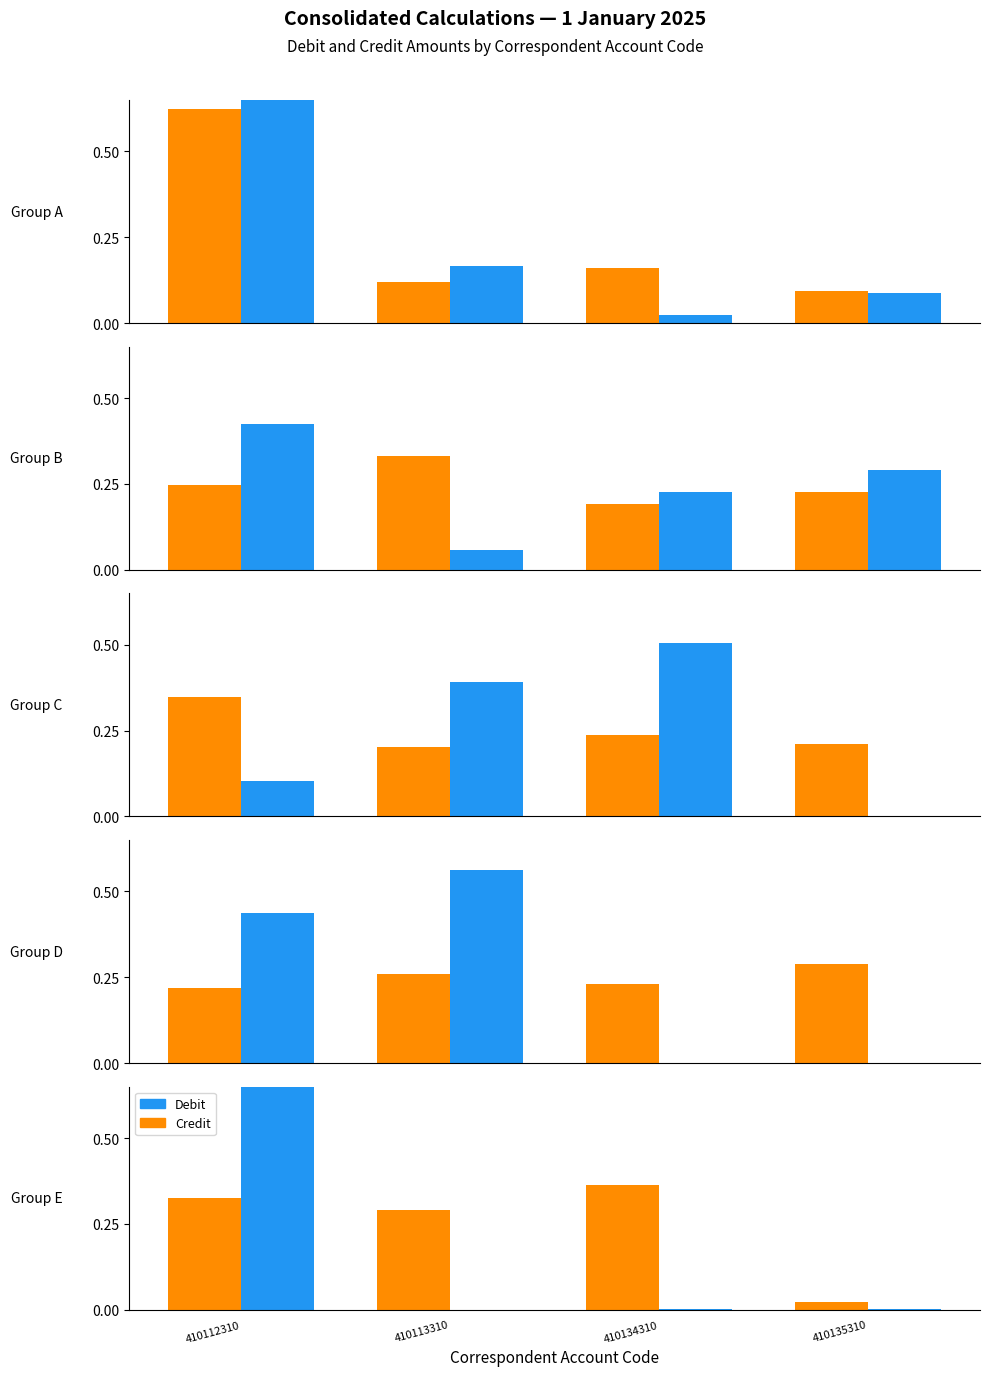

The Debit series shows 0.0 at 410135310. True or false?

False